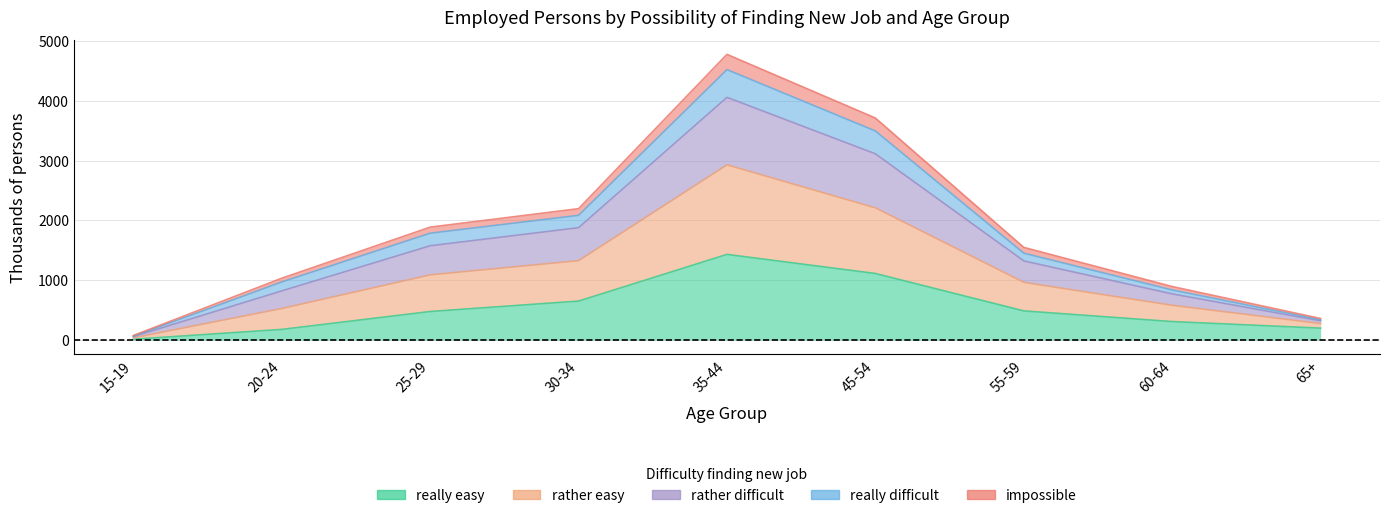

Where does the really difficult series first go above 1323?

25-29